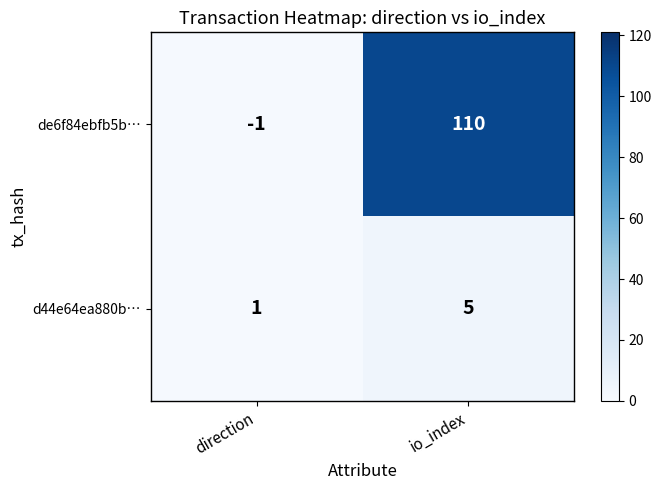

The d44e64ea880b… series shows 1 at direction. True or false?

True